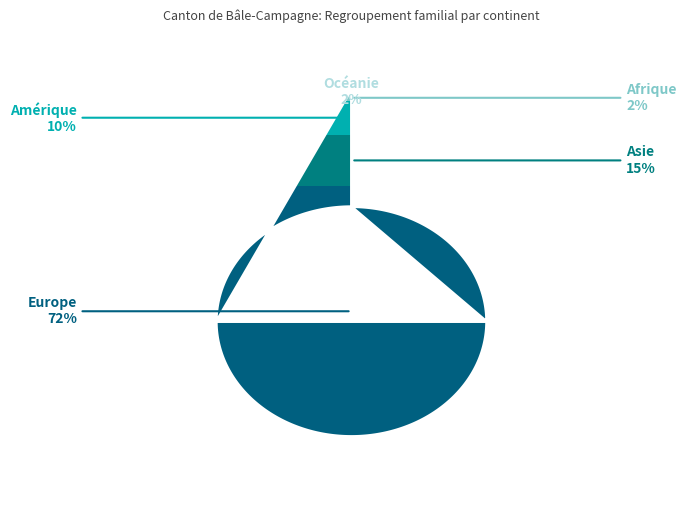

How many slices are in this pie chart?

5